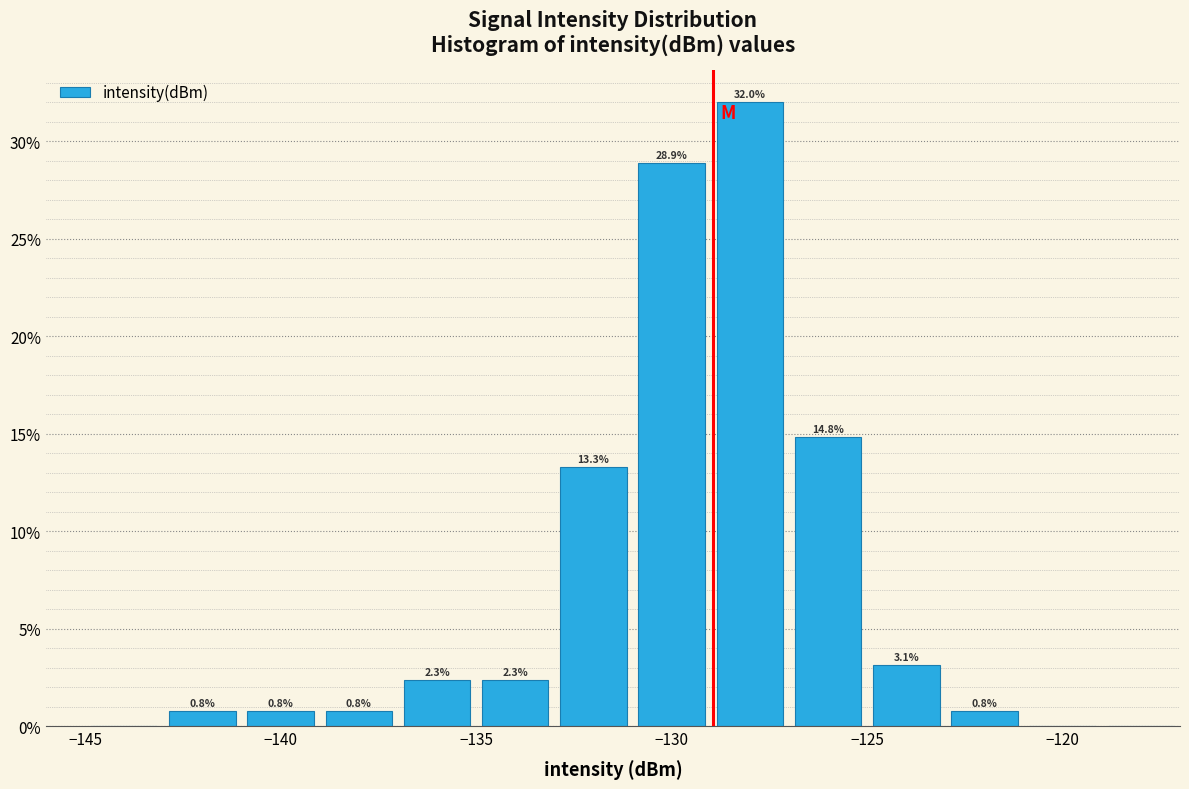

Over which range of the x-axis is the bar tallest?

-129 to -127